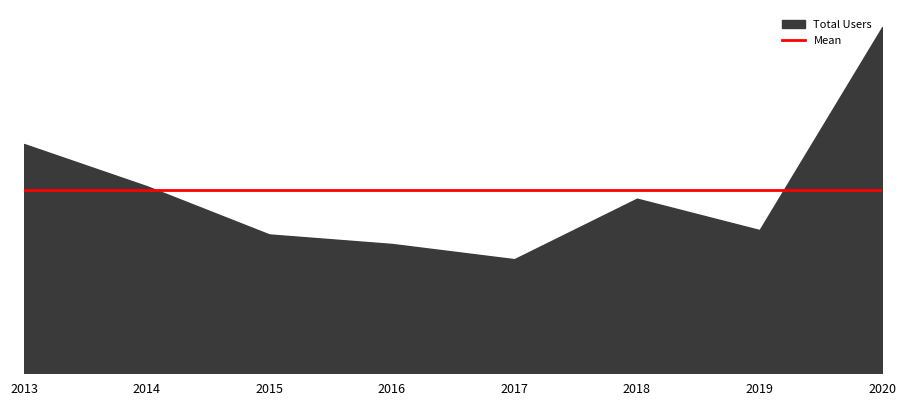

At which label does N.A. reach its peak?

2020